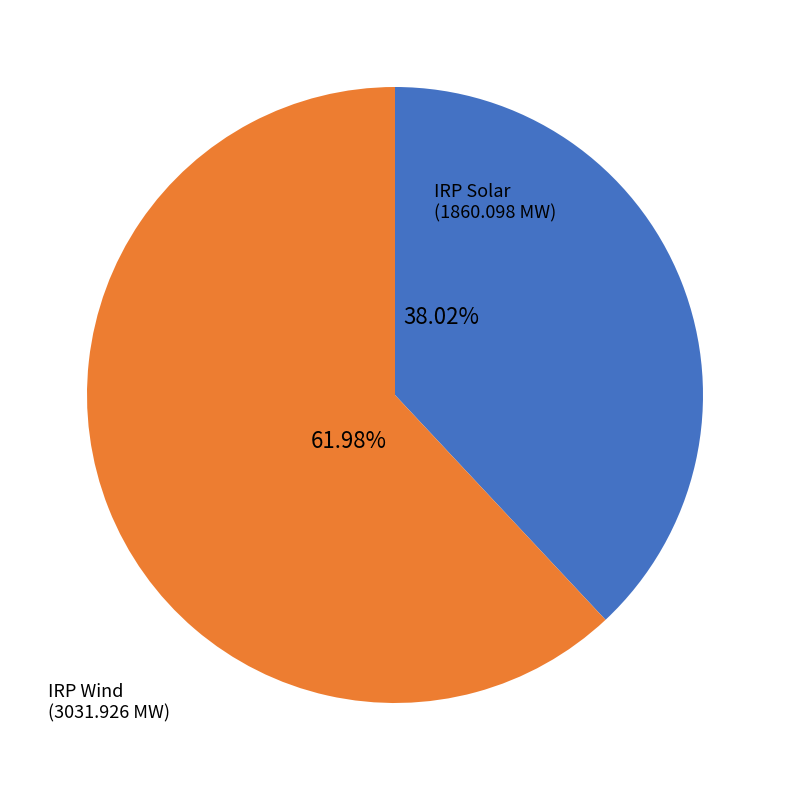

Is there any slice that represents more than half of the pie?

Yes